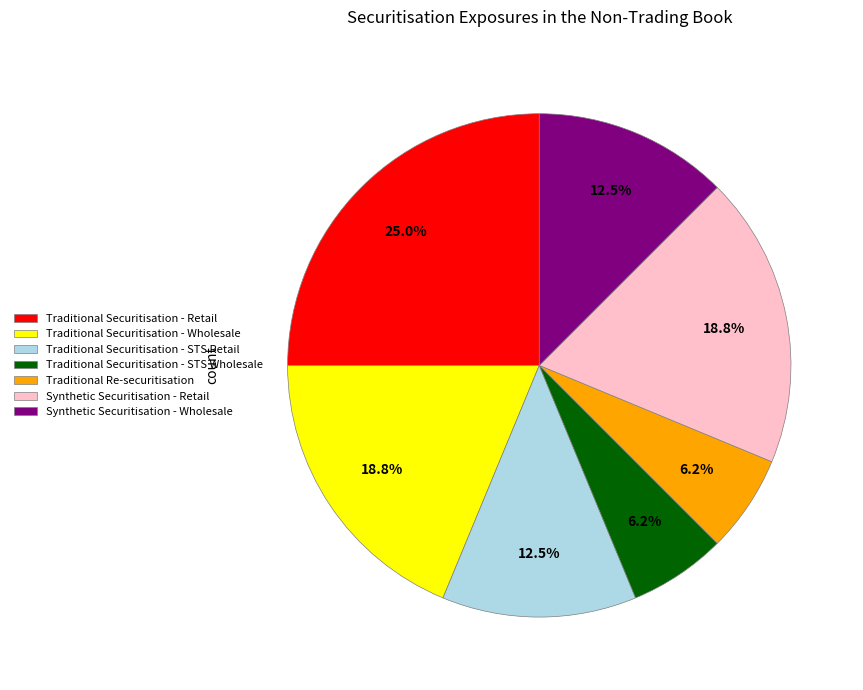

Is Traditional Securitisation - Wholesale the majority of the pie?

No